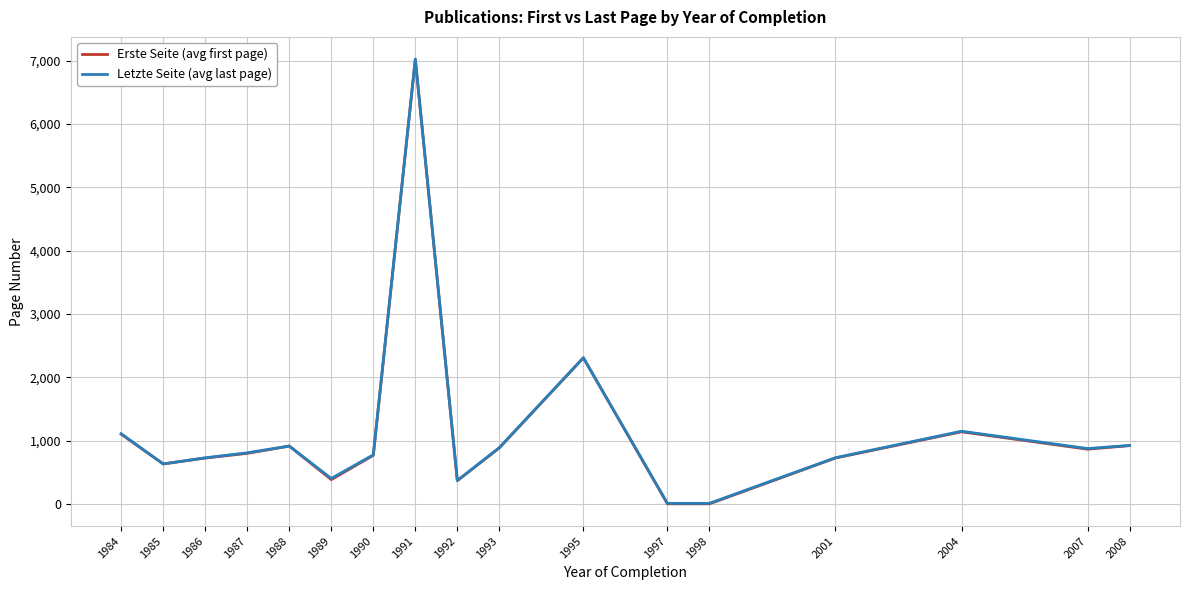

What is the difference between the highest and lowest values at 1989?

18.0